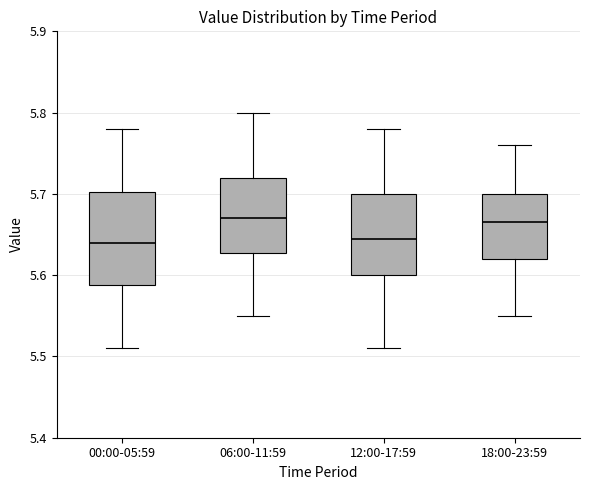

Reading left to right, transcribe this box plot: for each box, give where its median line is, the range the box spans, and where its two whiskers end, as read against the y-axis. The values are not printed on the chart, so give them approximately, as read against the axis.

00:00-05:59: median 5.64, box 5.59 to 5.70, whiskers 5.51 to 5.78
06:00-11:59: median 5.67, box 5.63 to 5.72, whiskers 5.55 to 5.80
12:00-17:59: median 5.65, box 5.60 to 5.70, whiskers 5.51 to 5.78
18:00-23:59: median 5.67, box 5.62 to 5.70, whiskers 5.55 to 5.76